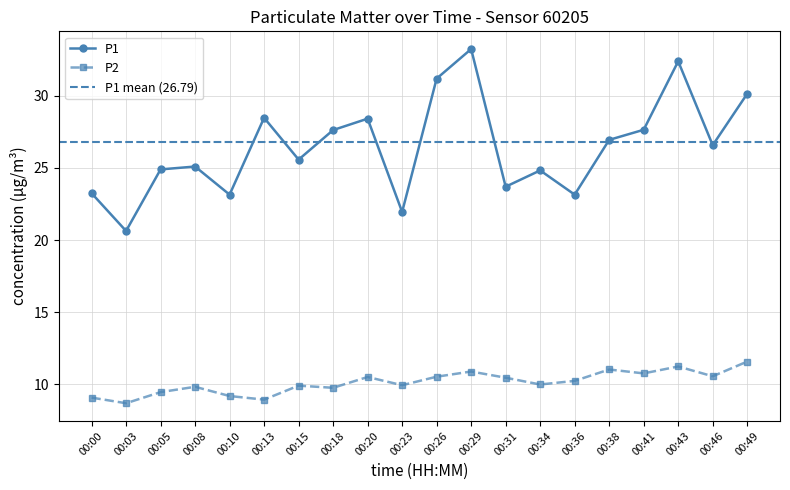

How many values in the P1 series are below 26?

10